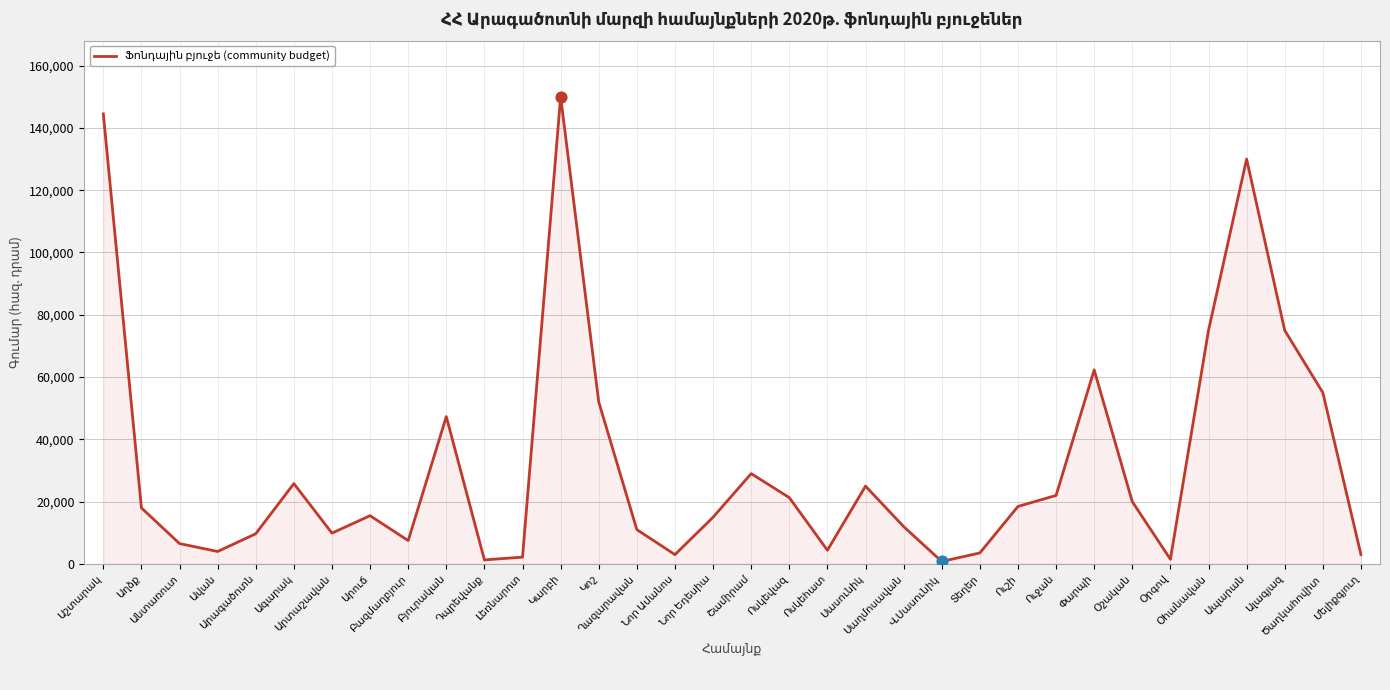

What is the difference between the maximum and minimum values?

149200.0